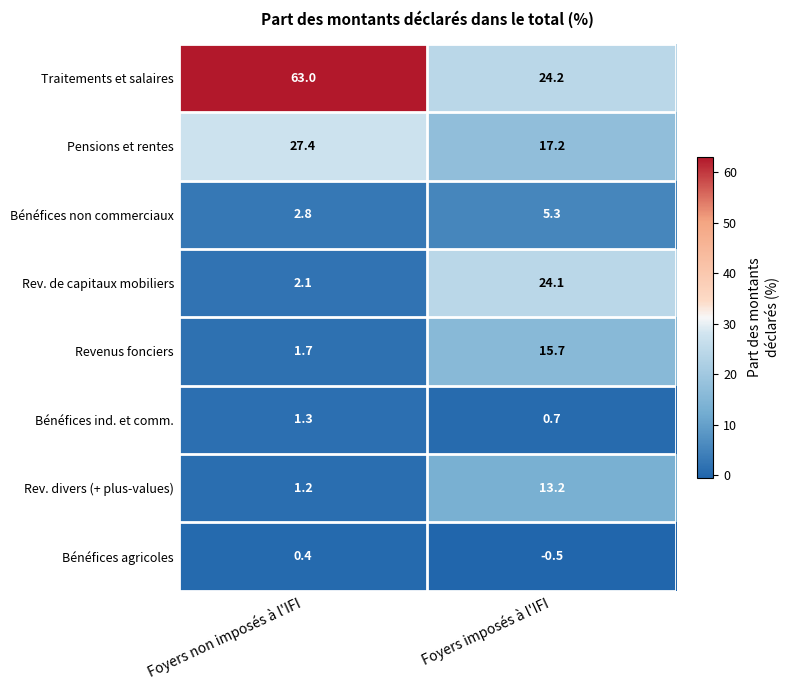

List the series in order of their peak value, highest first.

Traitements et salaires, Pensions et rentes, Rev. de capitaux mobiliers, Revenus fonciers, Rev. divers (+ plus-values), Bénéfices non commerciaux, Bénéfices ind. et comm., Bénéfices agricoles